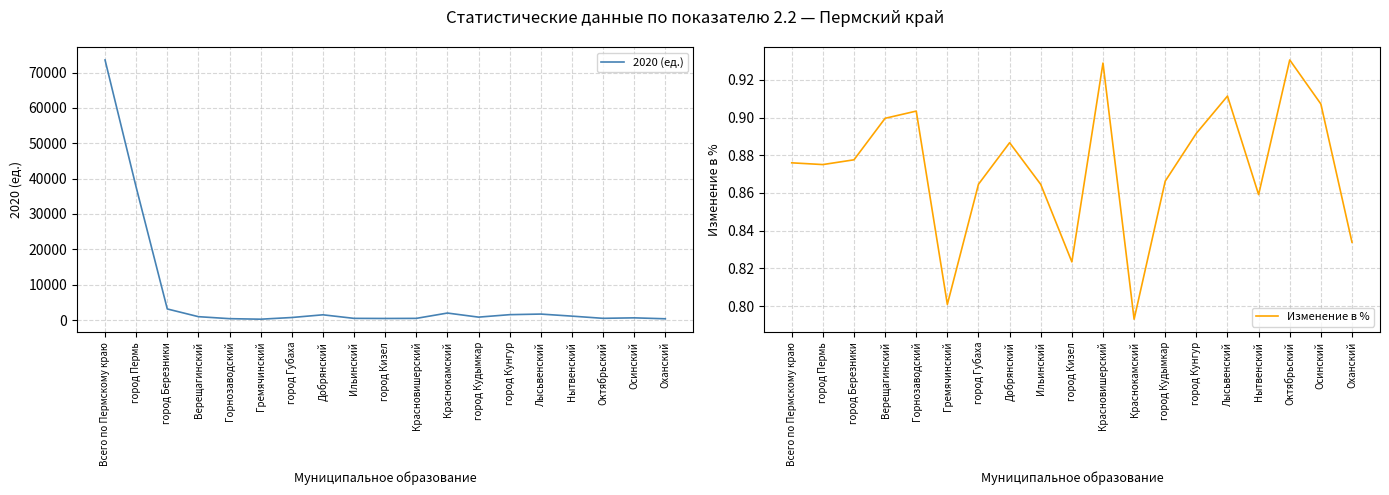

What is the label of the 12th point from the left?

Краснокамский